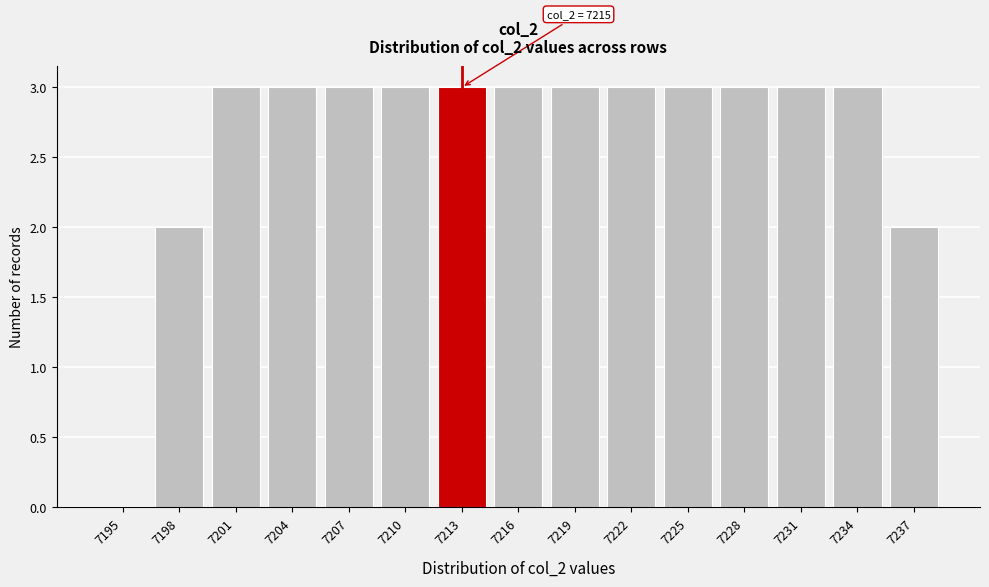

Reading left to right, what are all the values shown in this chart?

7195=0	7198=2	7201=3	7204=3	7207=3	7210=3	7213=3	7216=3	7219=3	7222=3	7225=3	7228=3	7231=3	7234=3	7237=2